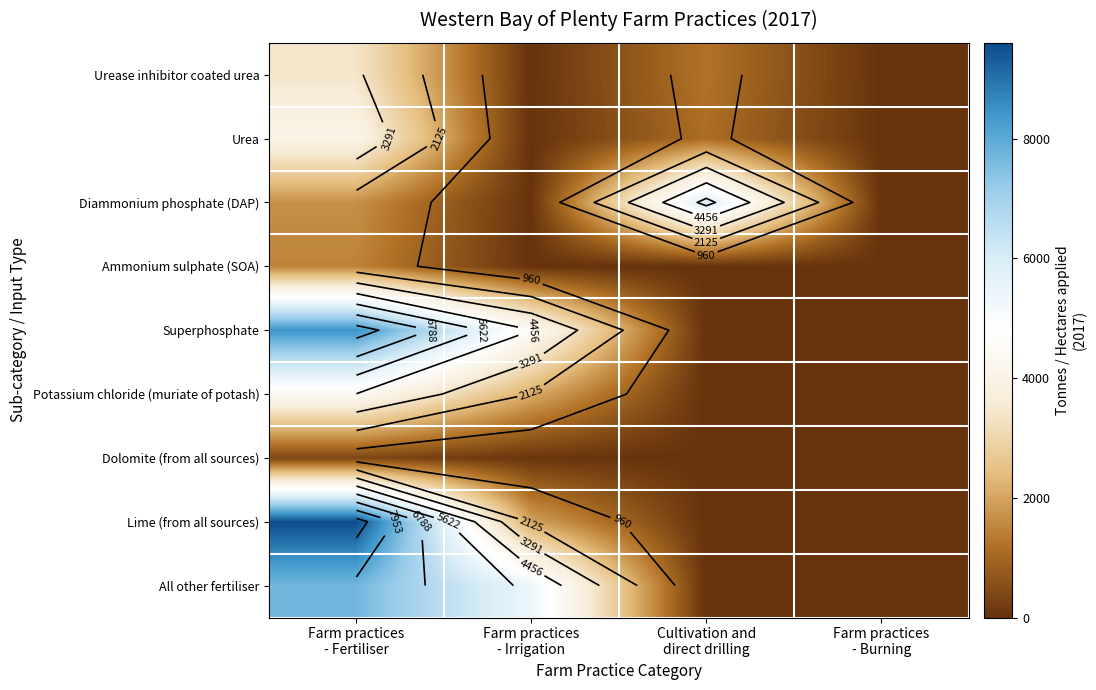

Which series has the largest range (max minus min)?

Lime (from all sources)